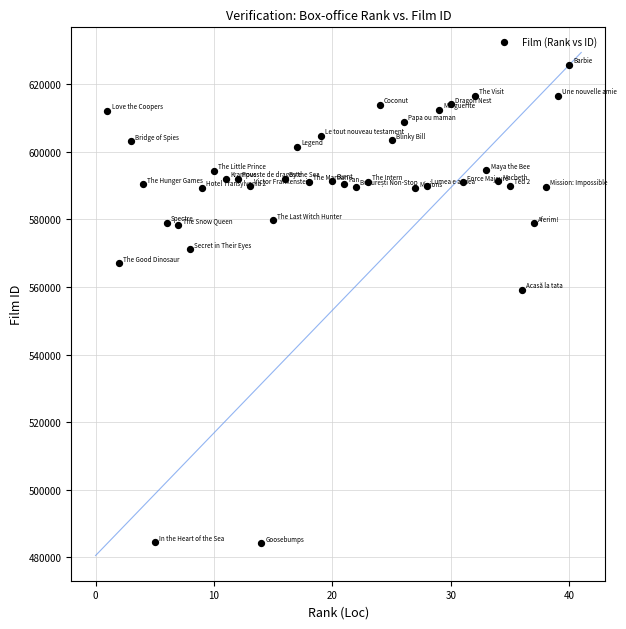

What Y value in the scatter plot is closest to 554931?

559082